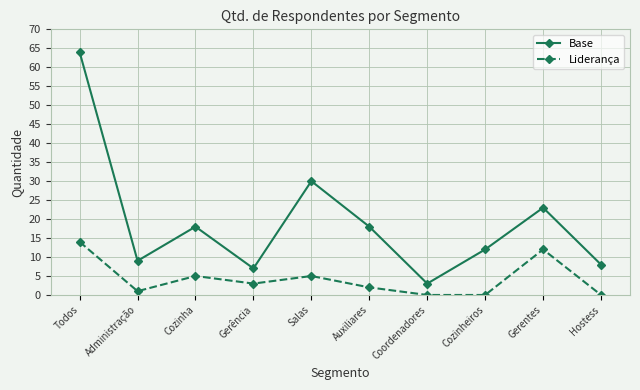

Does the chart have visible grid lines?

Yes